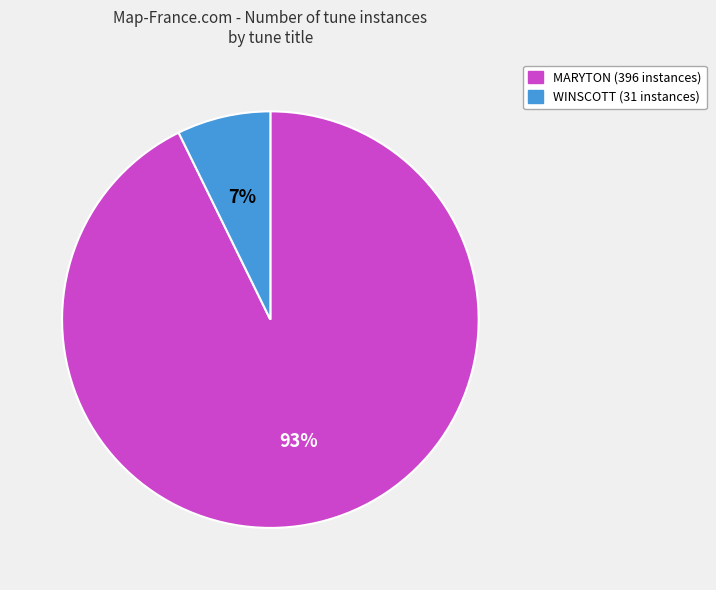

Between WINSCOTT and MARYTON, which is larger?

MARYTON